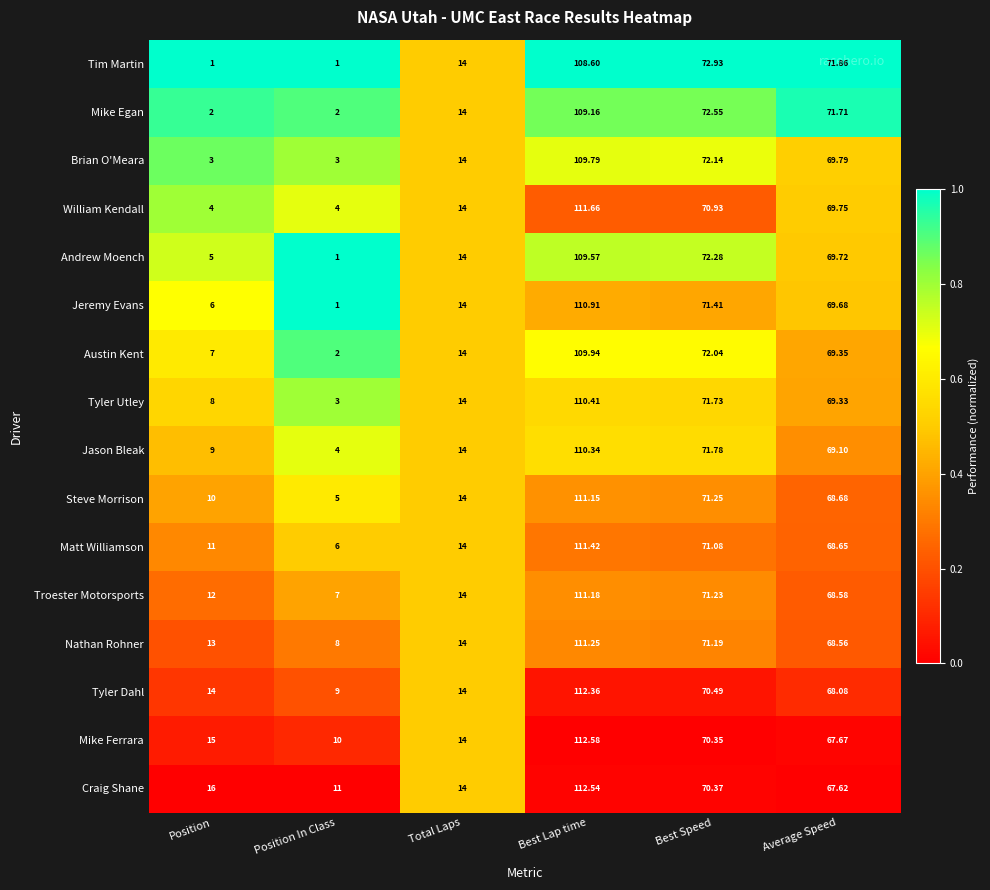

Which category has the highest value across all series?

Best Lap time